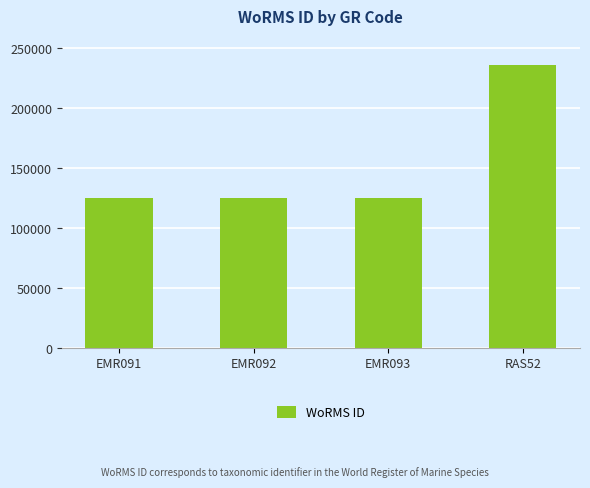

What is the sum of all values?

611468